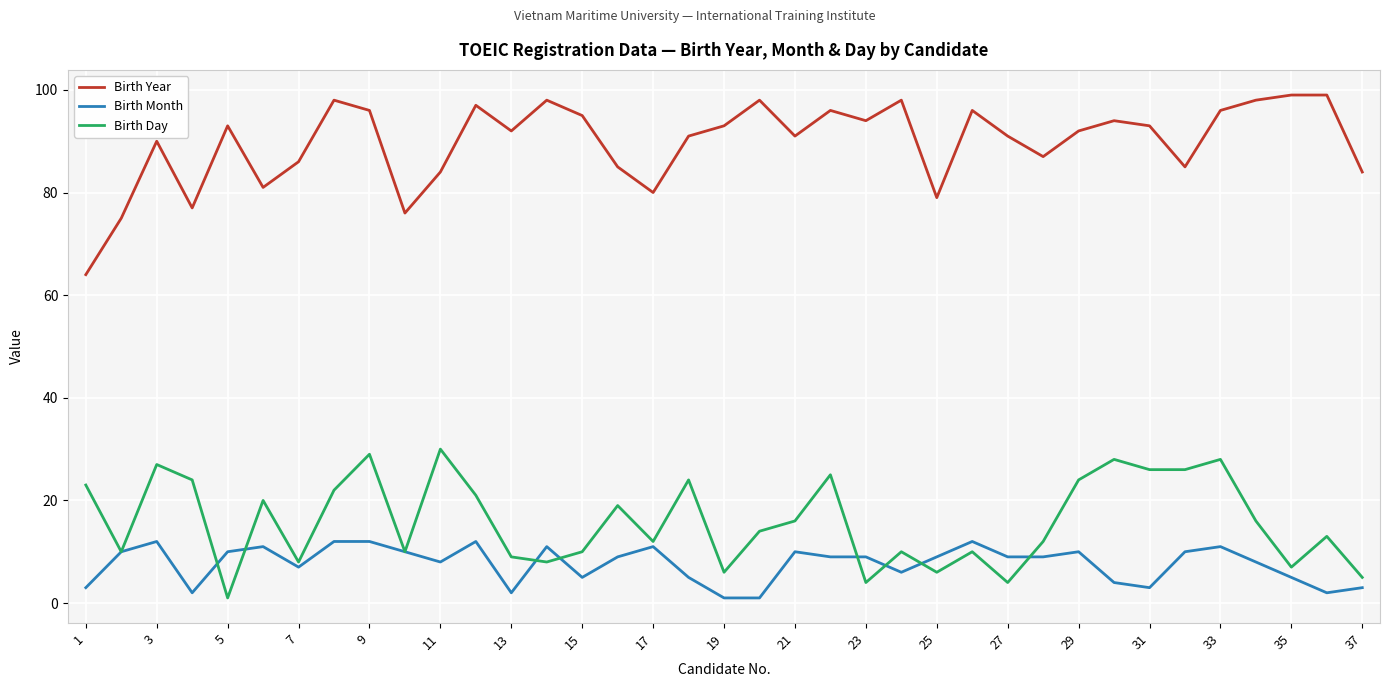

What is the maximum value for Birth Year?

99